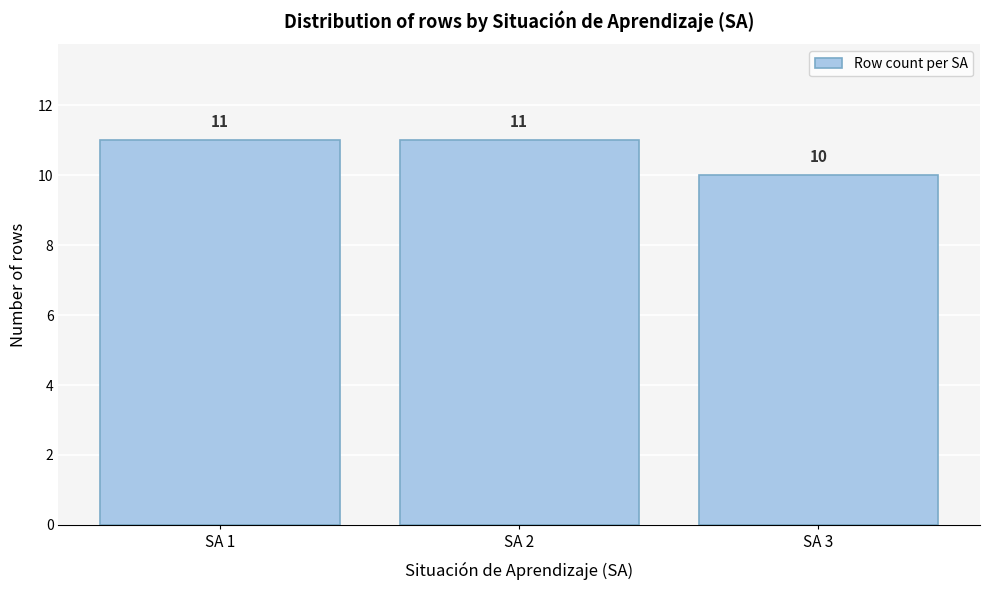

Reading left to right, what are all the values shown in this chart?

SA 1=11	SA 2=11	SA 3=10